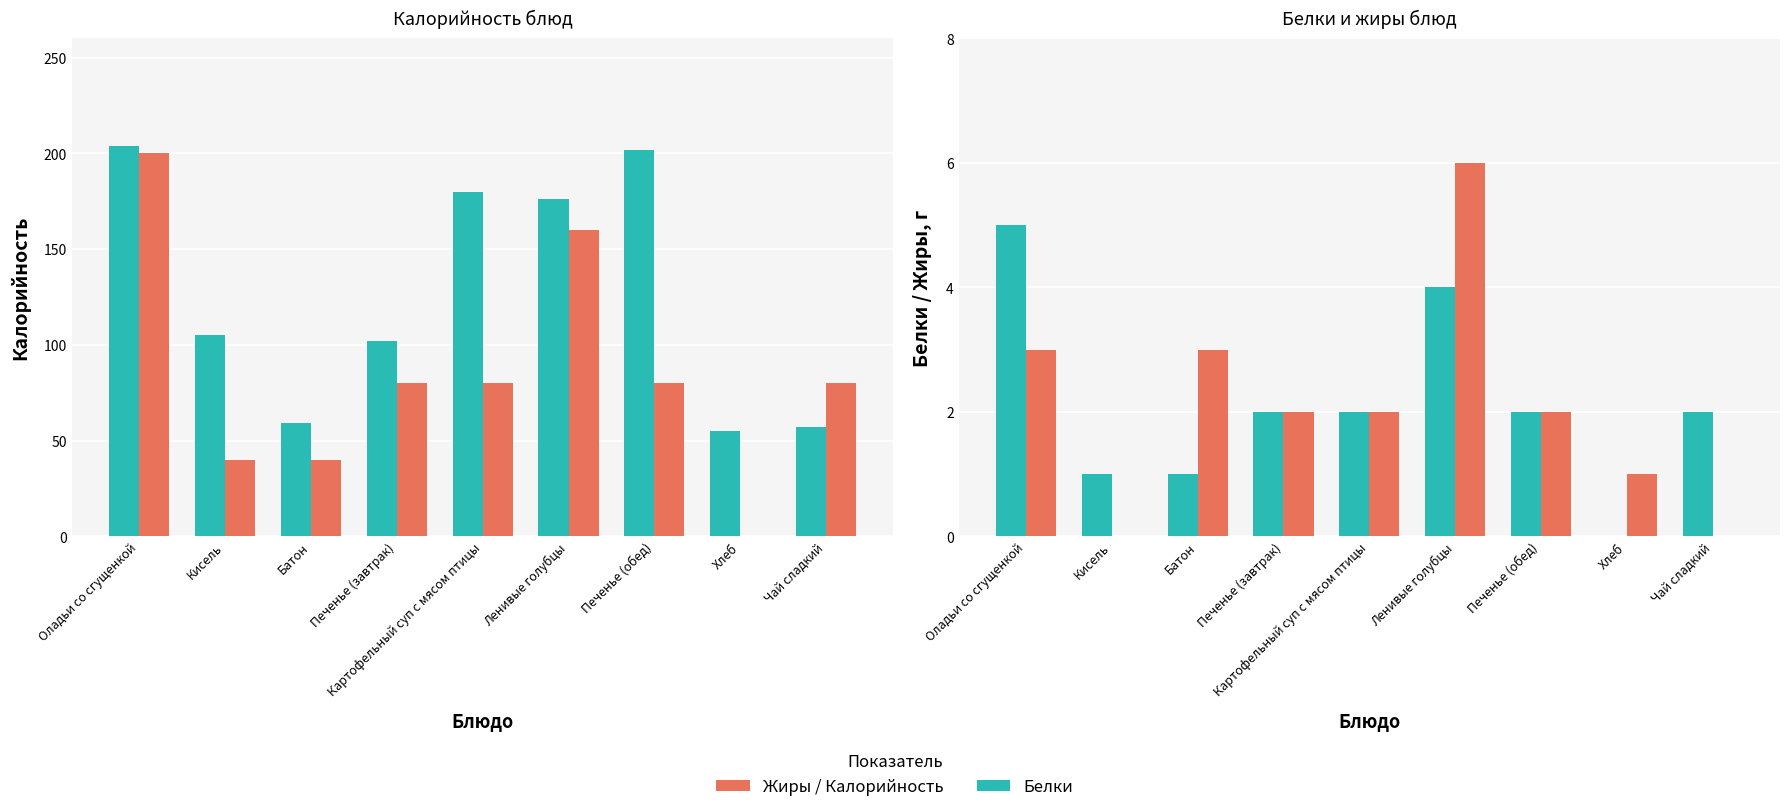

How many data points does each series have?

9